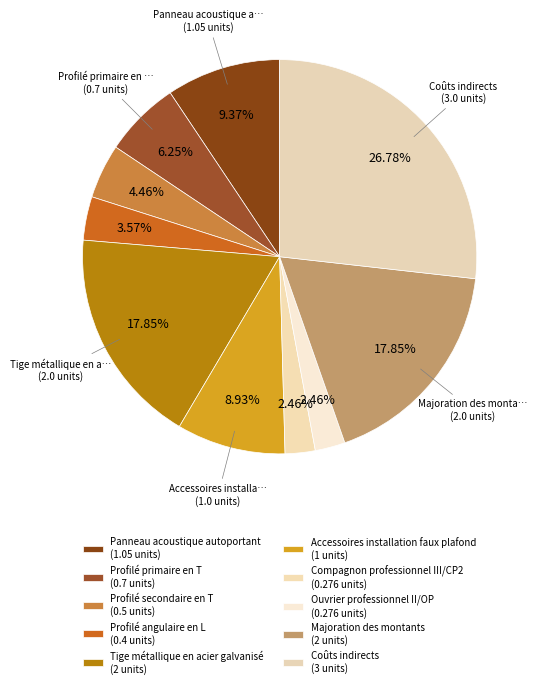

How many segments does this pie chart have?

10